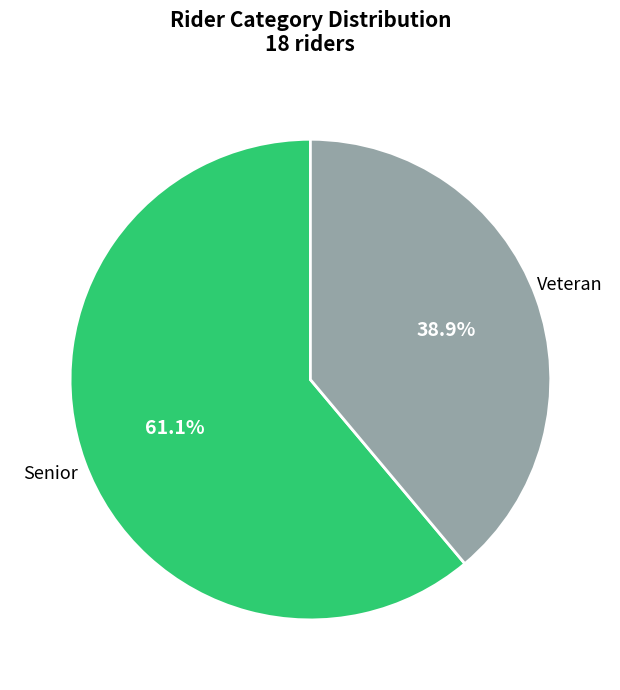

What is the smallest slice in the pie chart?

Veteran